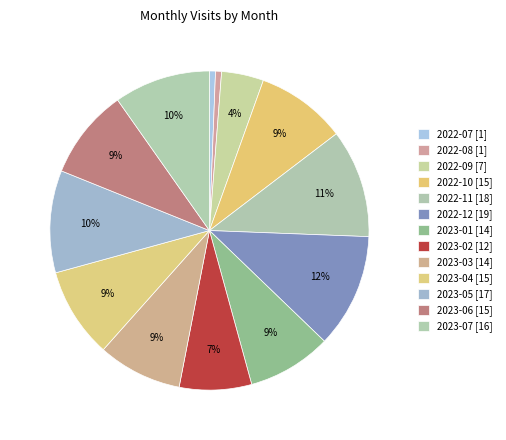

Which slice is the smallest?

2022-07